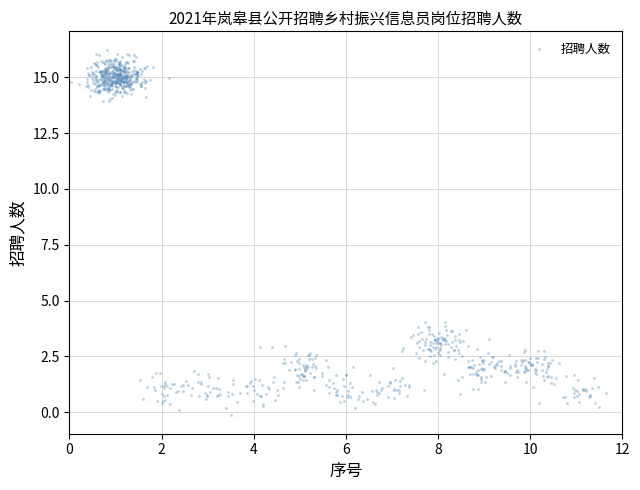

What is the range of Y values (max minus min)?

16.4